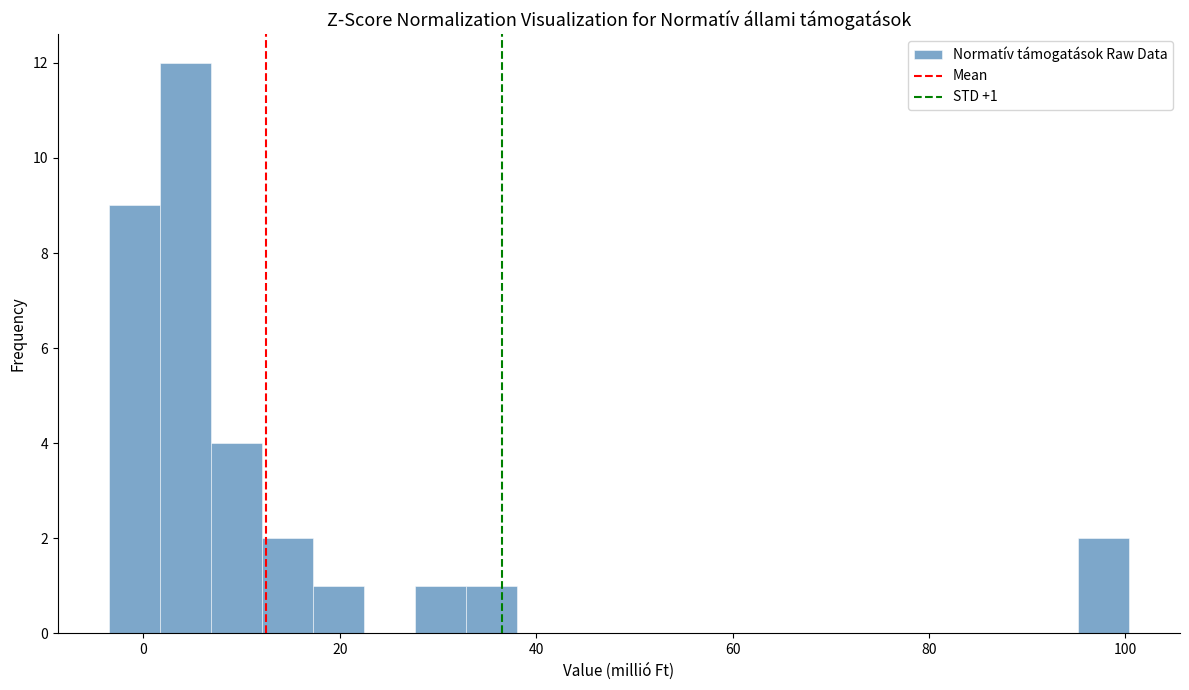

Read against the x-axis, roughly where is the centre of the tallest bar?

4